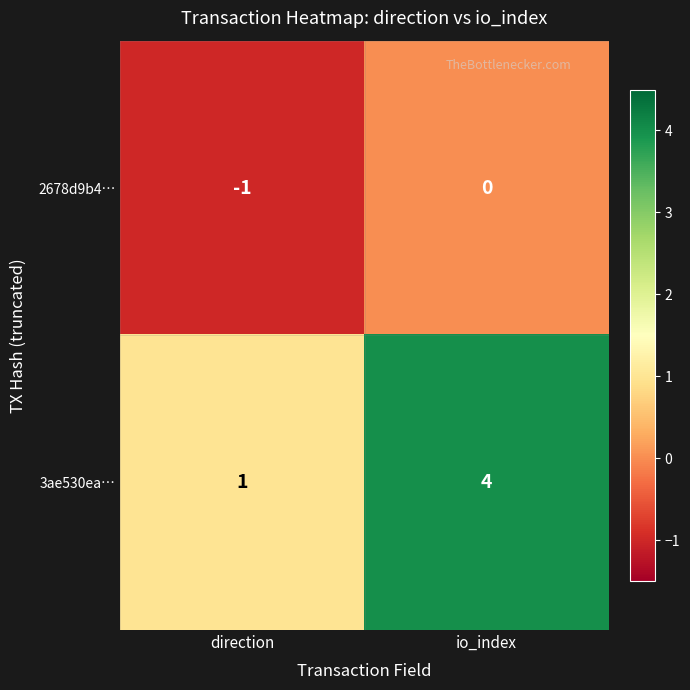

Reading left to right, what are all the values shown in this chart?

2678d9b4…: -1	0
3ae530ea…: 1	4